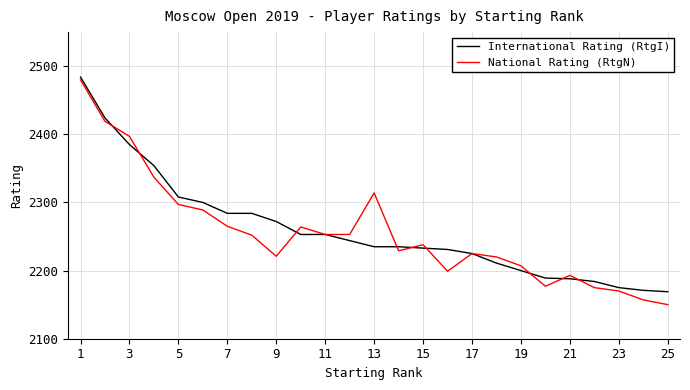

What is the minimum value for National Rating (RtgN)?

2150